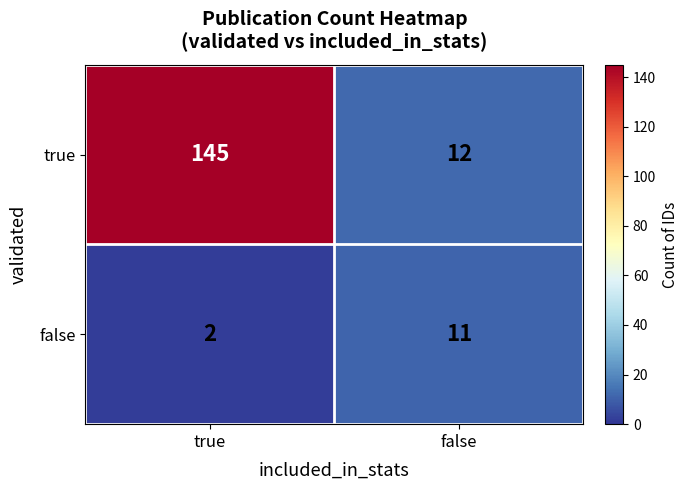

What is the difference between the maximum and minimum values in the false series?

9